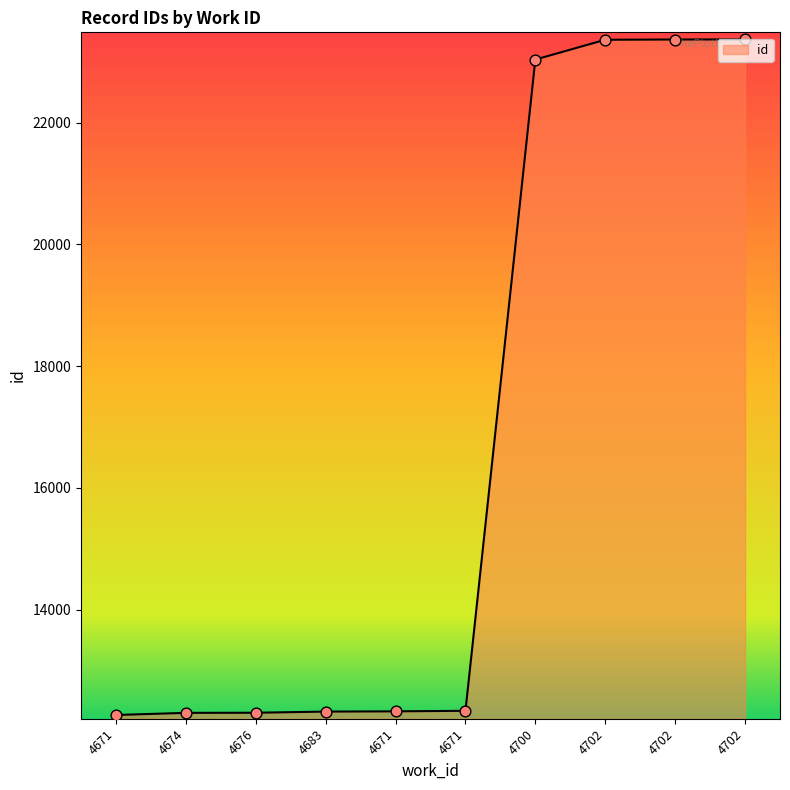

How many lines are shown in the chart?

1